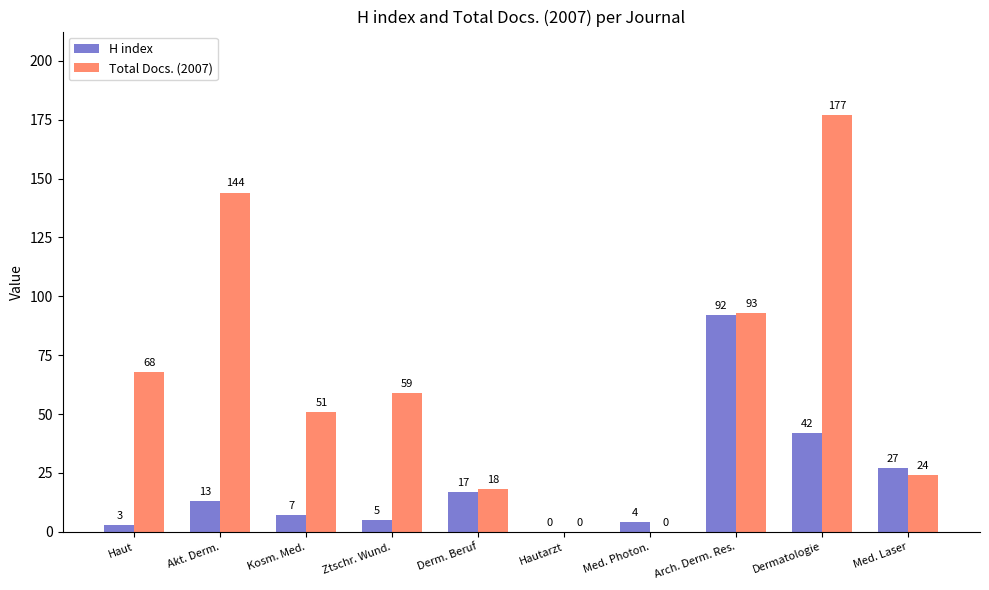

Which series has the largest total across all categories?

Total Docs. (2007)